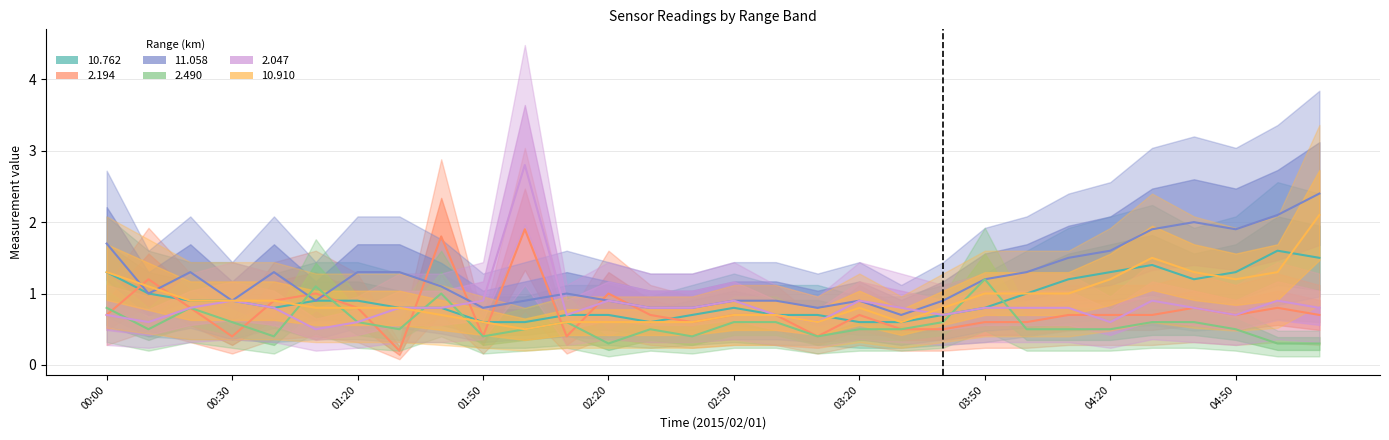

Which series ends up on top after the final intersection of 11.058 and 2.194?

11.058